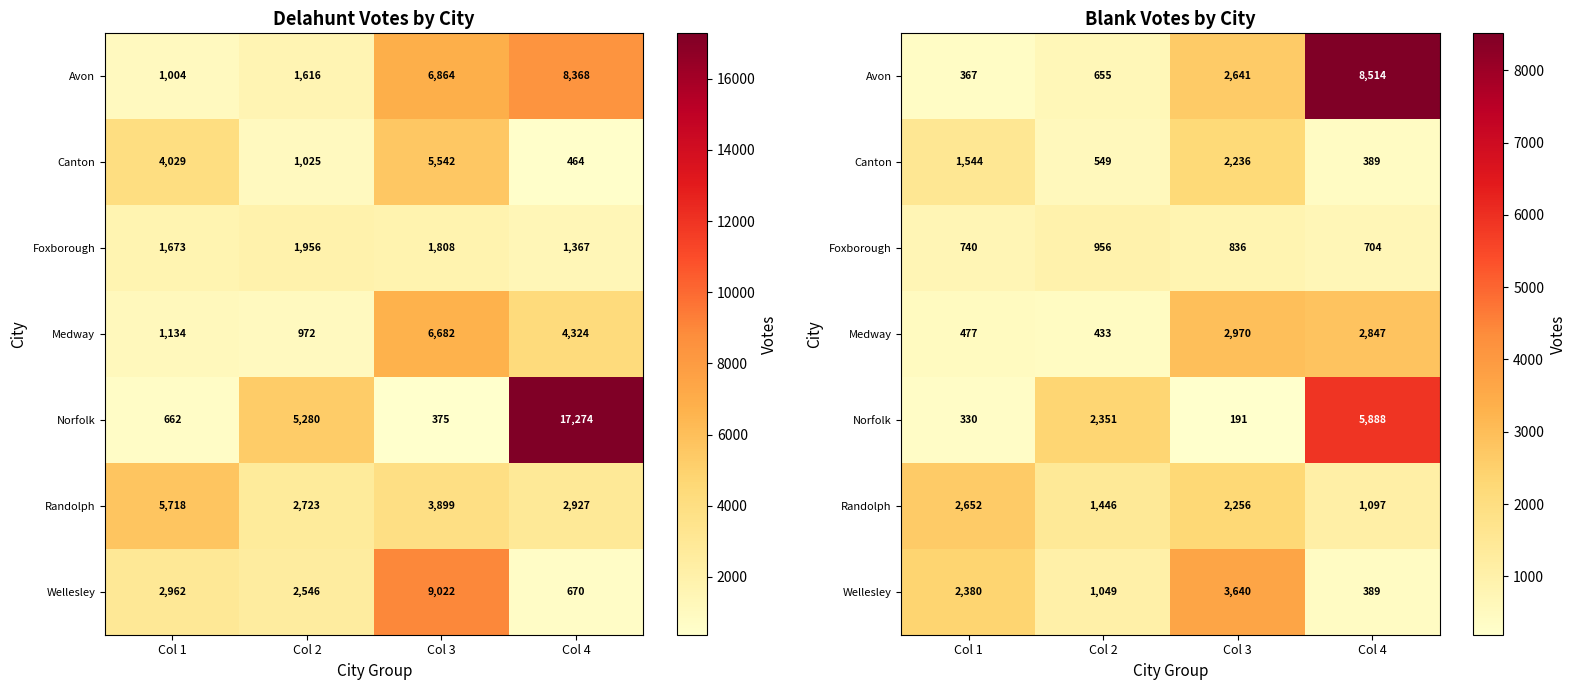

What is the difference between the highest and lowest values at Col 4?

8125